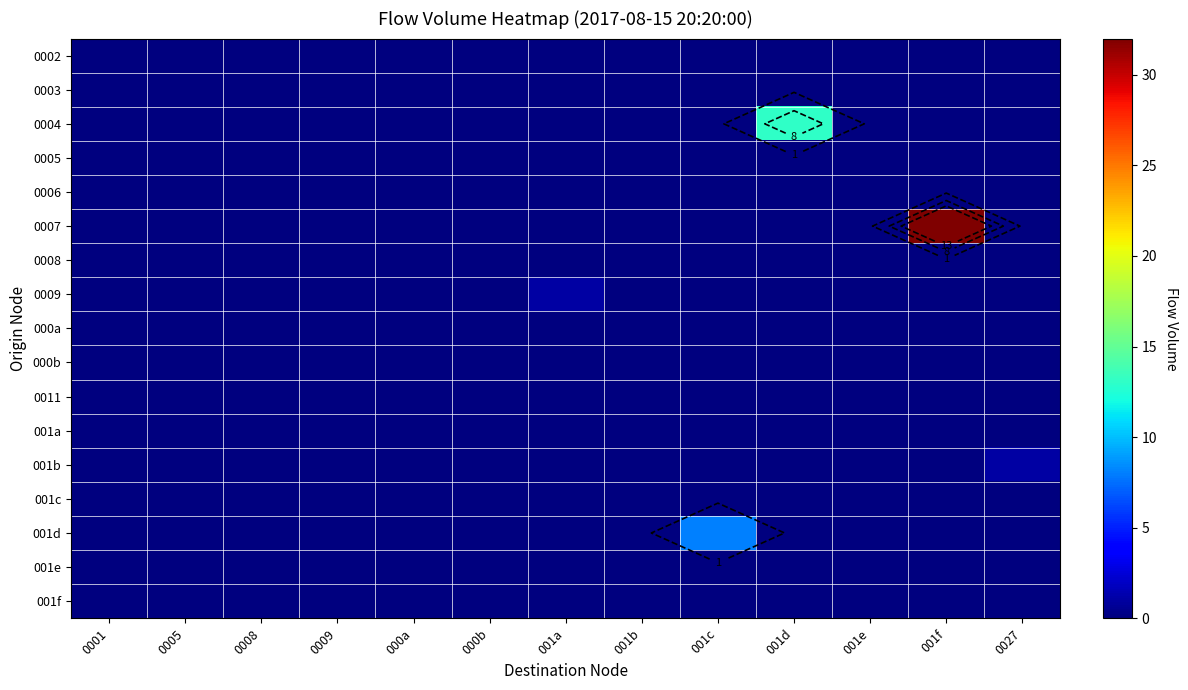

Which series has the largest total across all categories?

0007